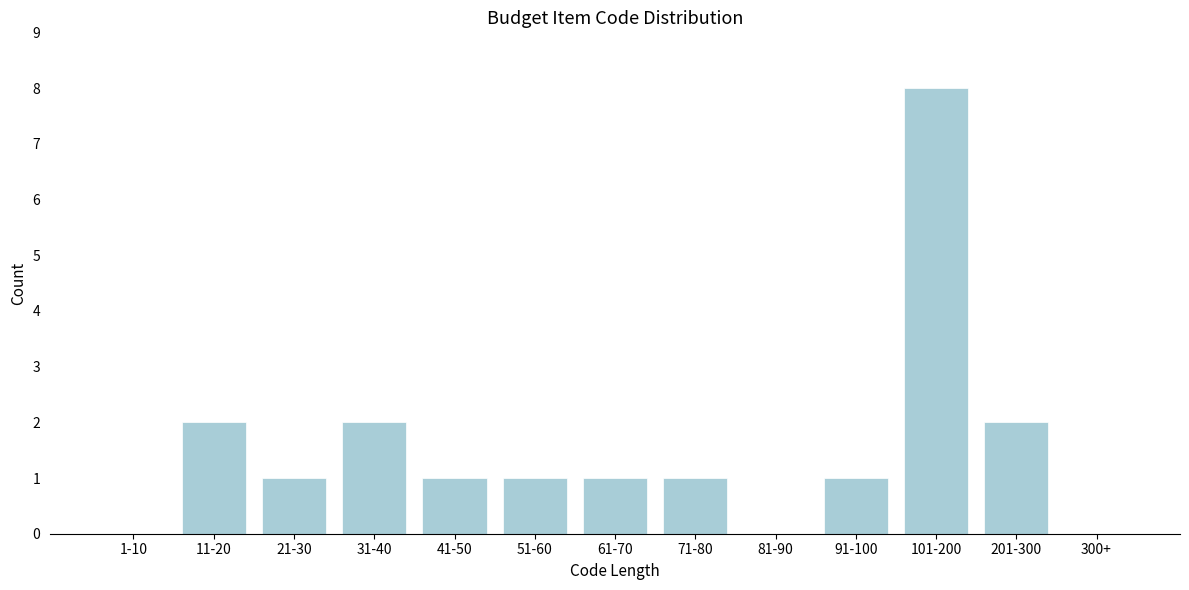

Reading left to right, list all the values displayed in this chart.

1-10=0	11-20=2	21-30=1	31-40=2	41-50=1	51-60=1	61-70=1	71-80=1	81-90=0	91-100=1	101-200=8	201-300=2	300+=0